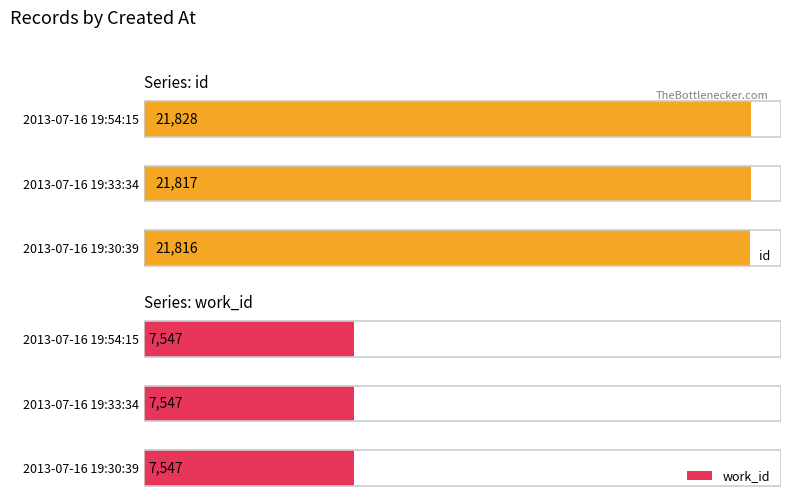

How many series are shown in this chart?

2